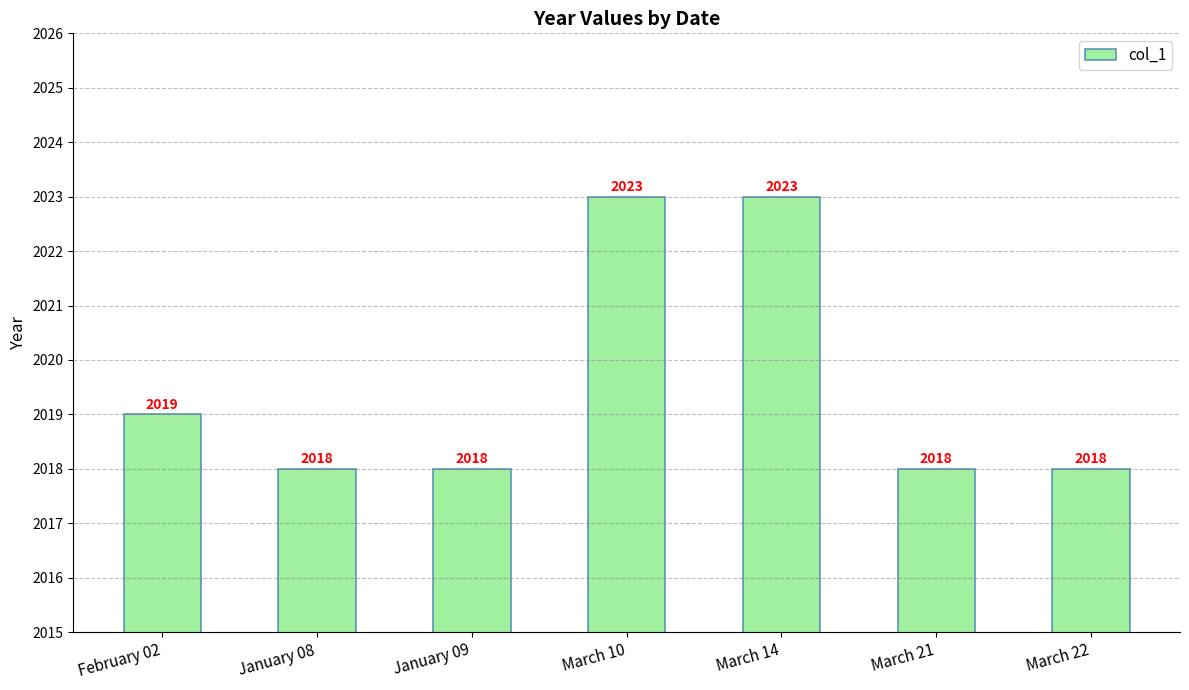

What is the value of the 2nd bar from the left?

2018